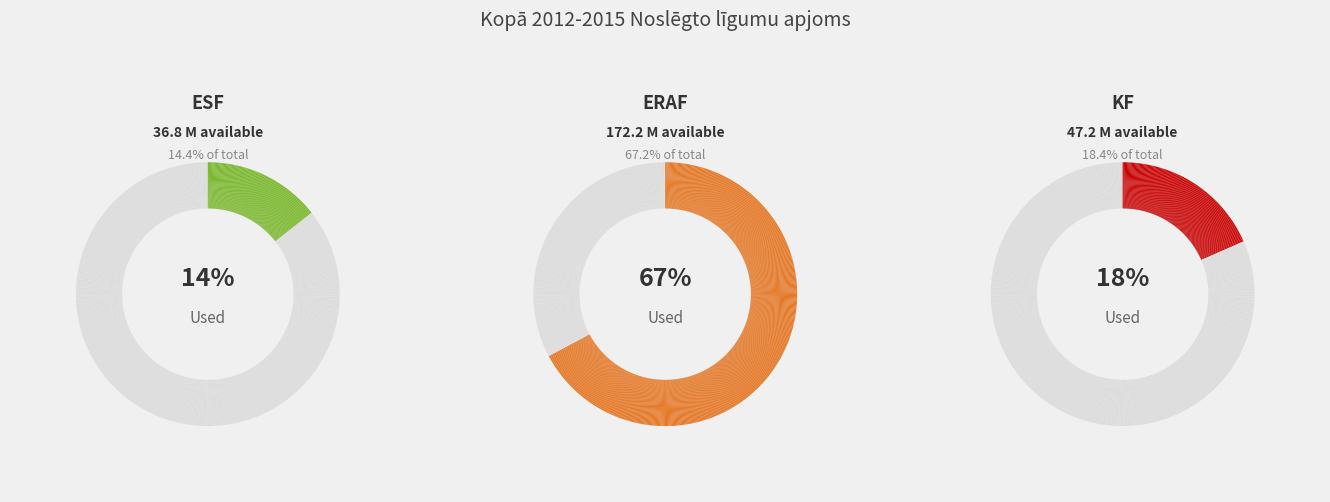

To the nearest percent, what percentage of the pie is ESF?

14%